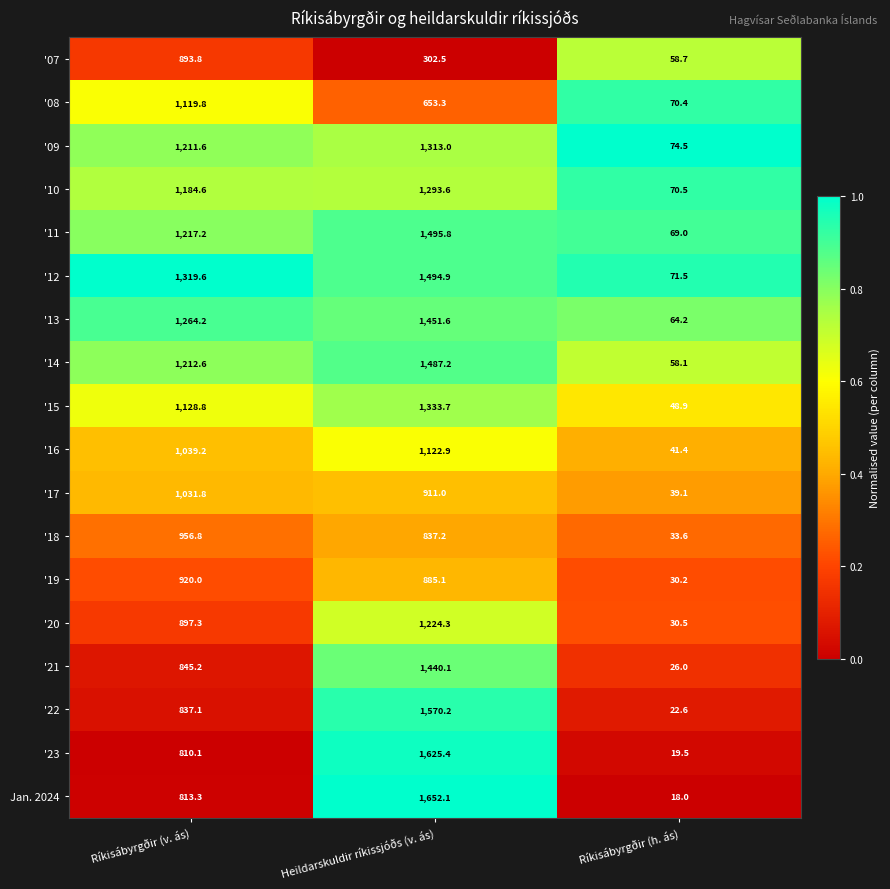

Rank the series by their maximum value, from highest to lowest.

Jan. 2024, '23, '22, '11, '12, '14, '13, '21, '15, '09, '10, '20, '16, '08, '17, '18, '19, '07